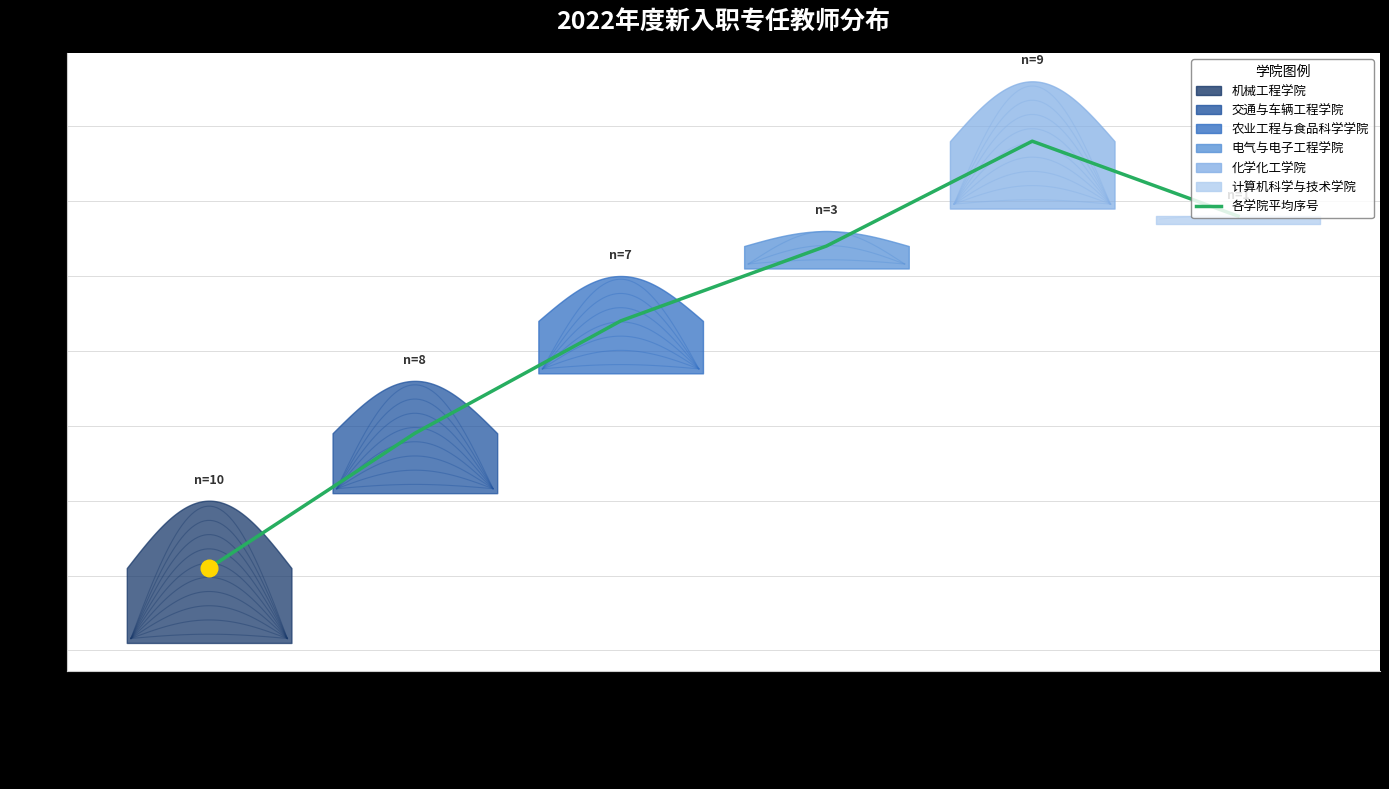

List the labels in order of value, largest first.

化学化工学院, 计算机科学与技术学院, 电气与电子工程学院, 农业工程与食品科学学院, 交通与车辆工程学院, 机械工程学院